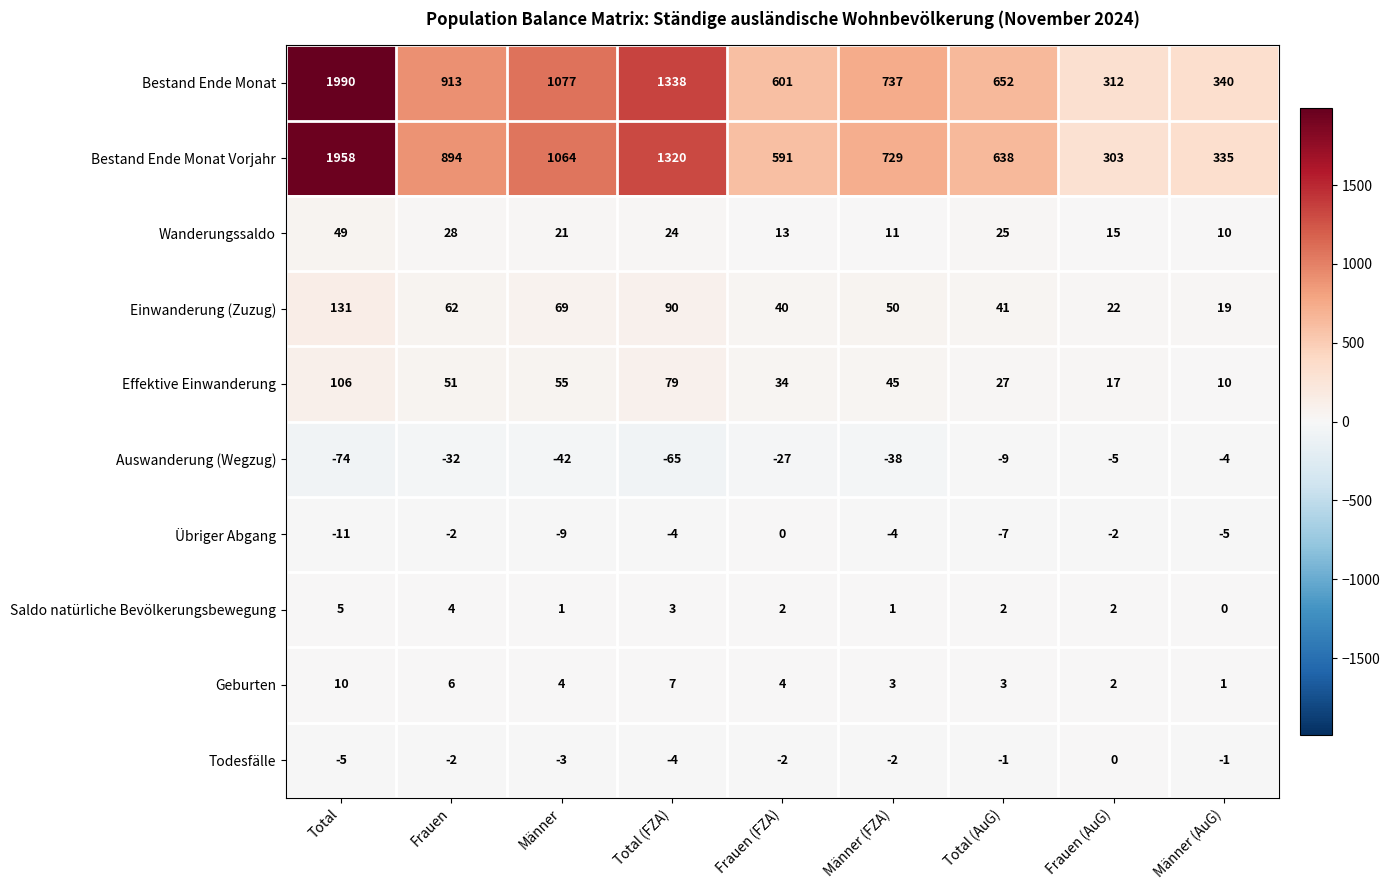

At which label does Effektive Einwanderung reach its peak?

Total